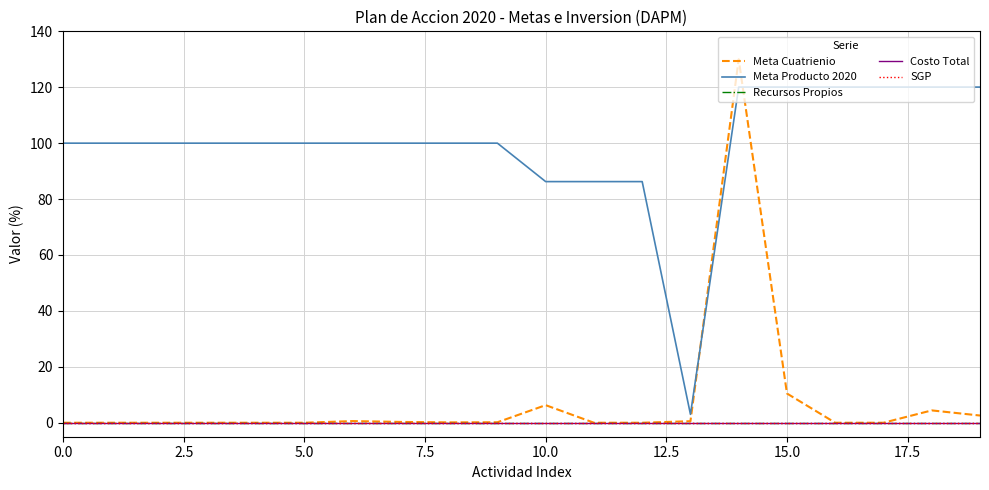

Rank the series by their maximum value, from lowest to highest.

Recursos Propios, Costo Total, SGP, Meta Producto 2020, Meta Cuatrienio